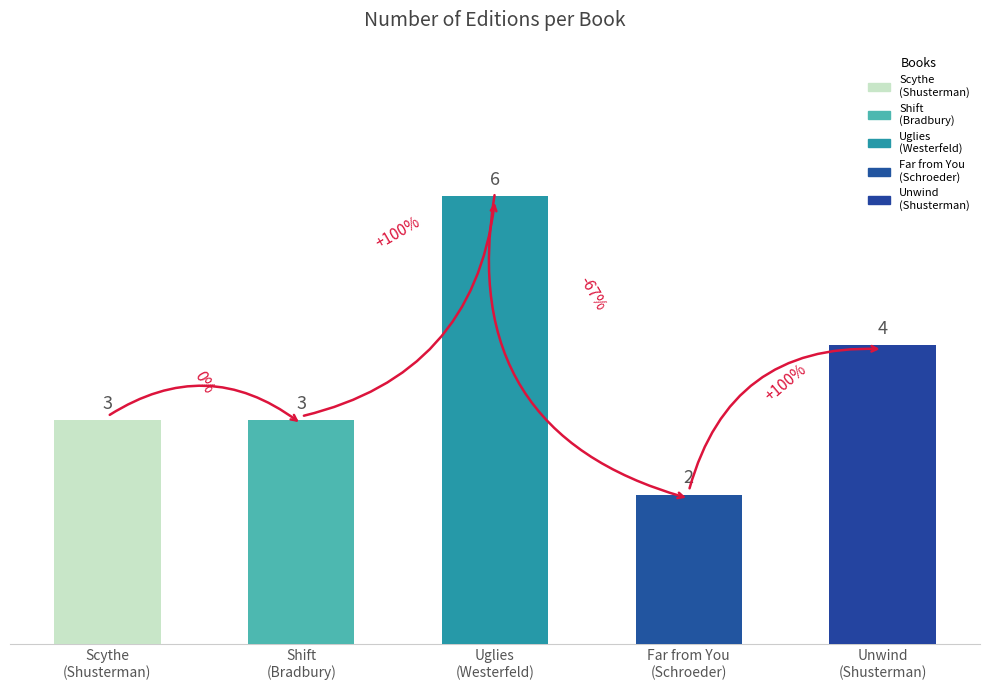

How many values are below 3?

1